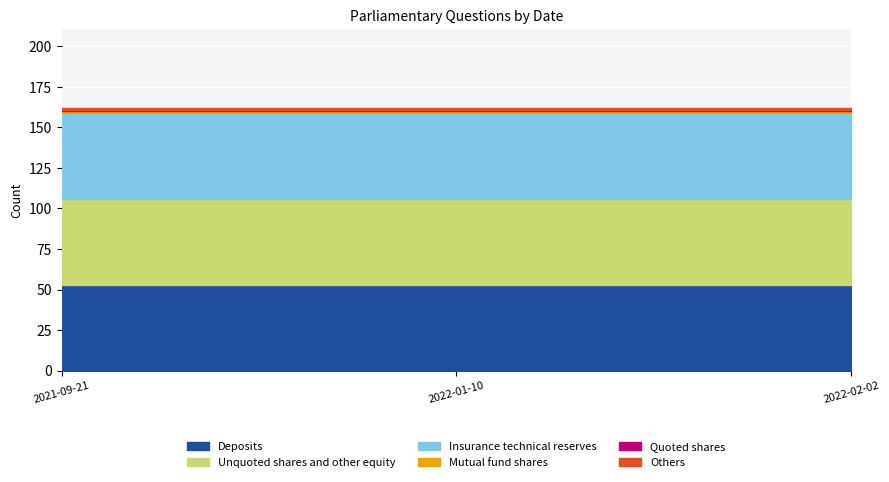

What is the total value across all series at 2022-01-10?

162